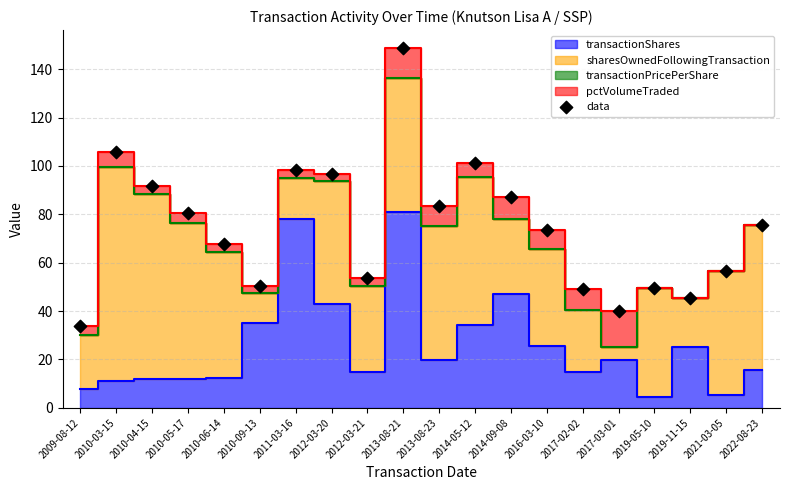

What is the range of Y values (max minus min)?

114.8